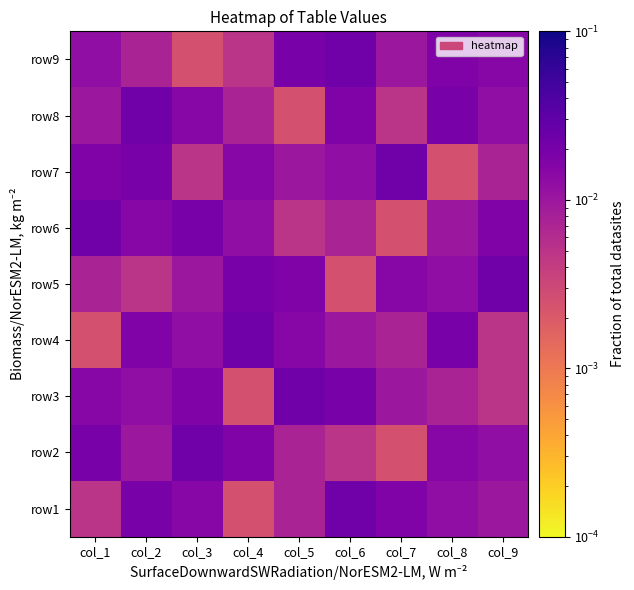

How many distinct data groups are displayed?

9